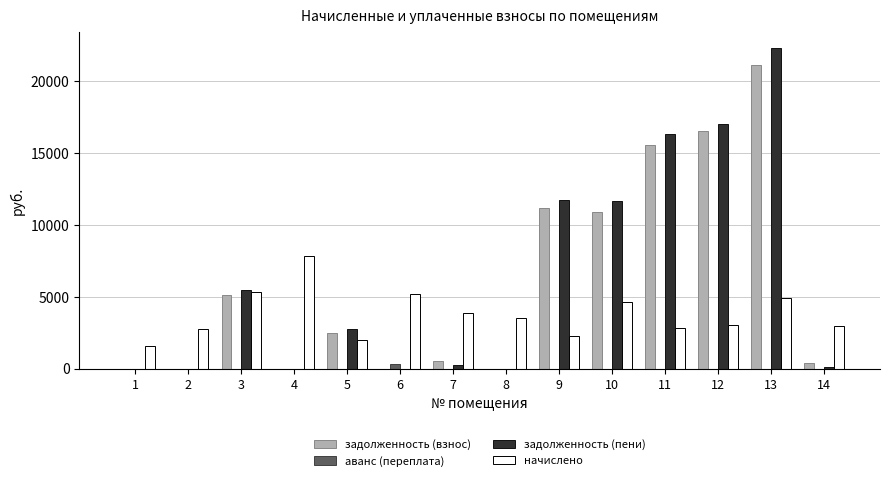

At which category is the sum across all series the highest?

13